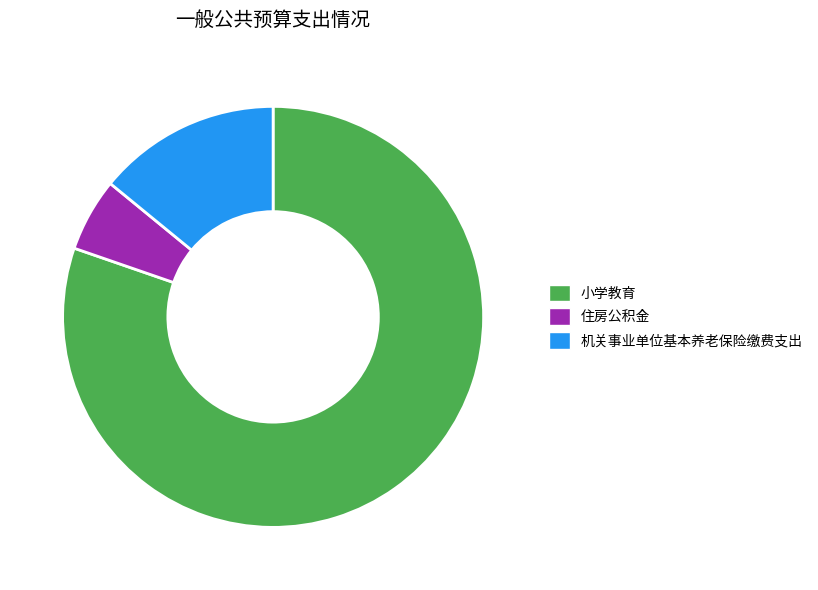

How many segments does this pie chart have?

3